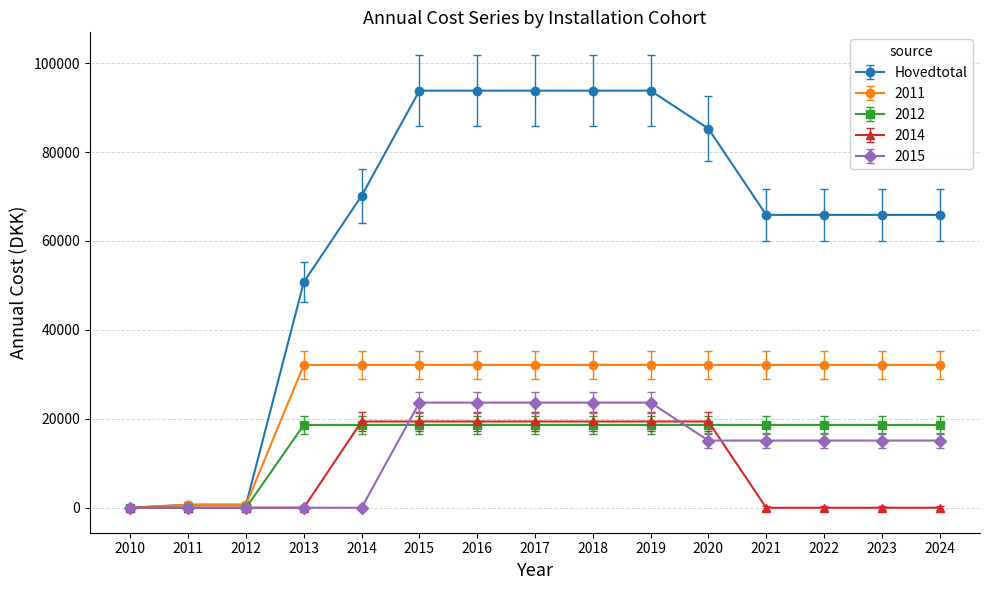

The 2014 series shows 5258.5 at 2019. True or false?

False